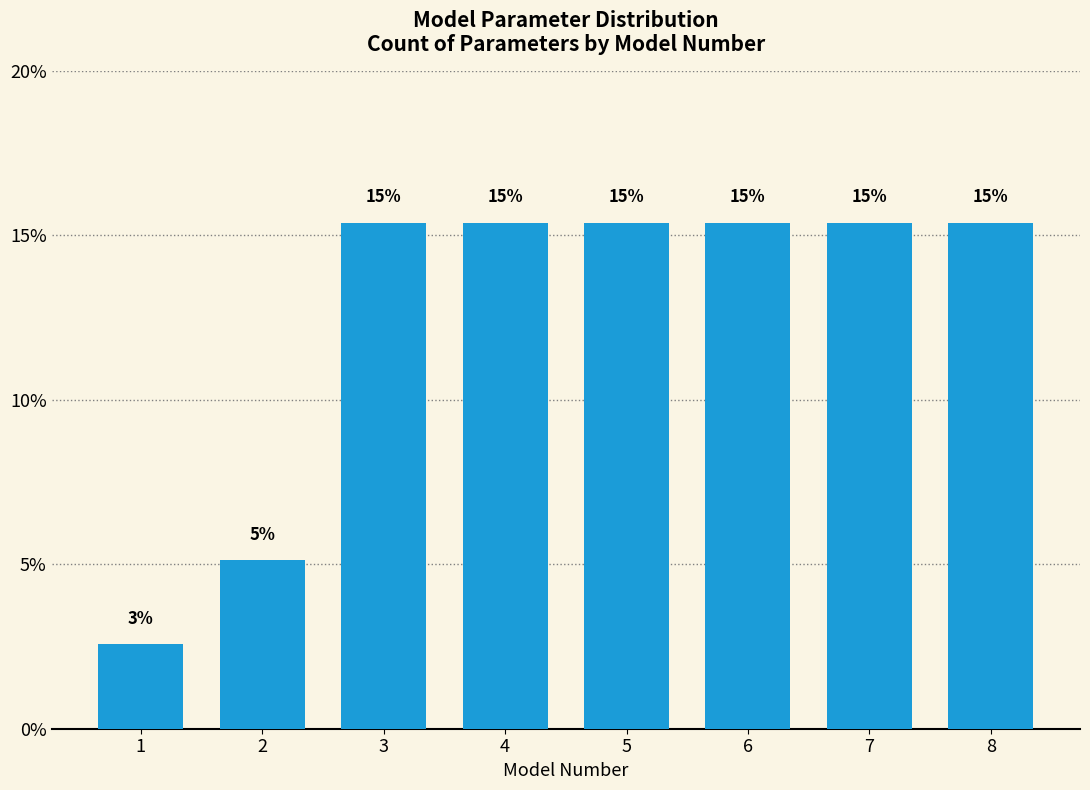

Are the bars horizontal?

No